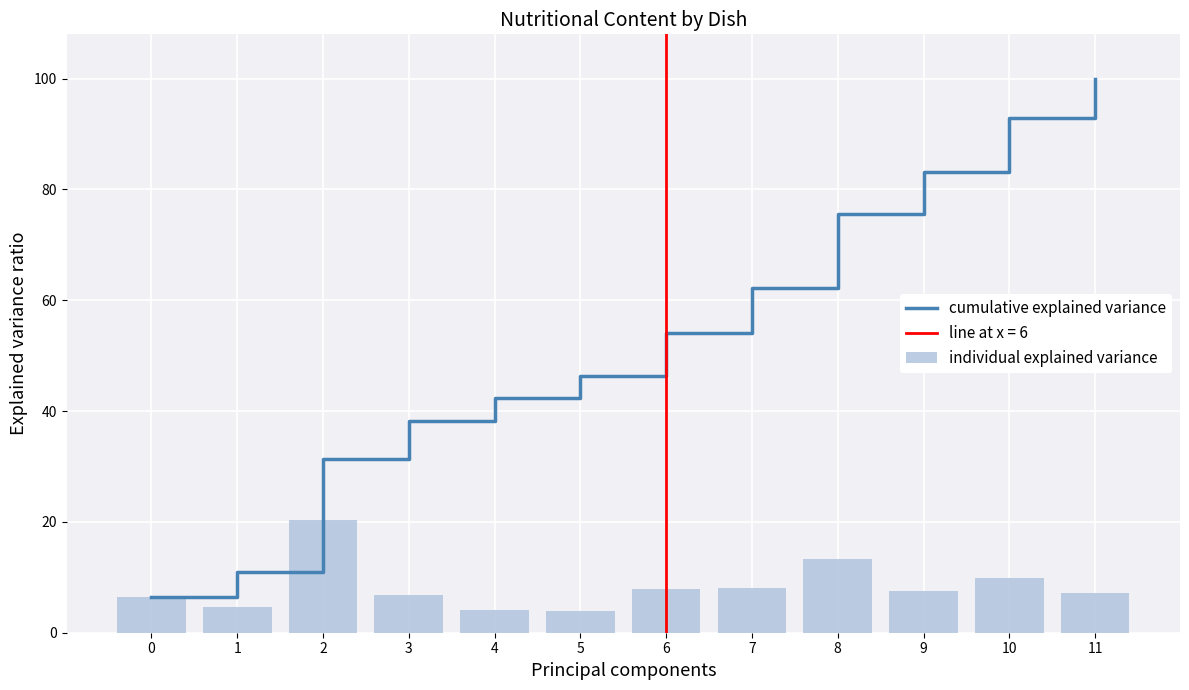

Which series changed the most between 2 and 7?

cumulative explained variance